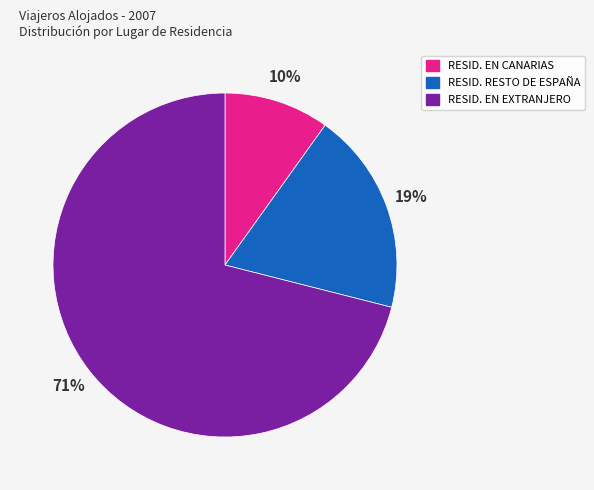

To the nearest percent, what is the combined percentage of RESID. RESTO DE ESPAÑA and RESID. EN CANARIAS?

29%